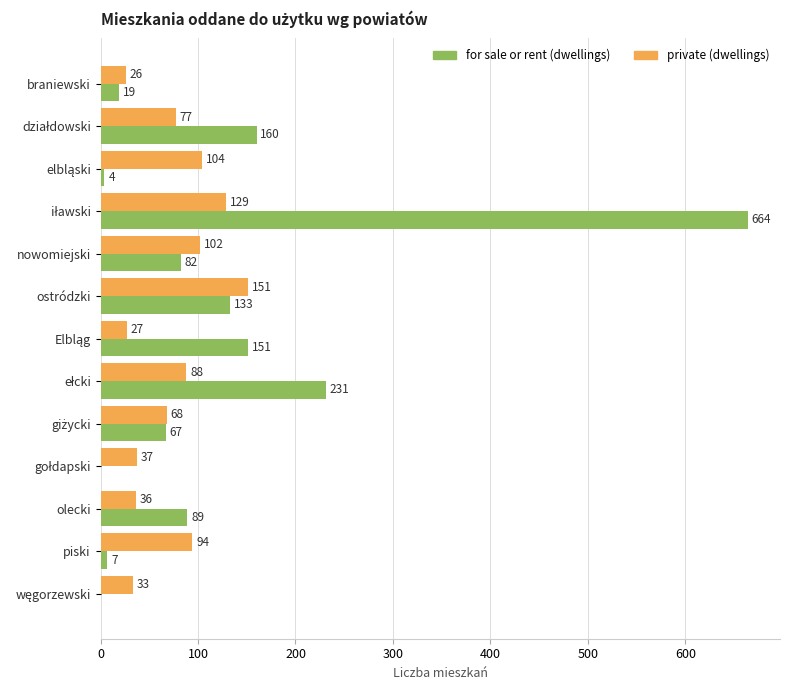

Which series has the largest total across all categories?

for sale or rent (dwellings)